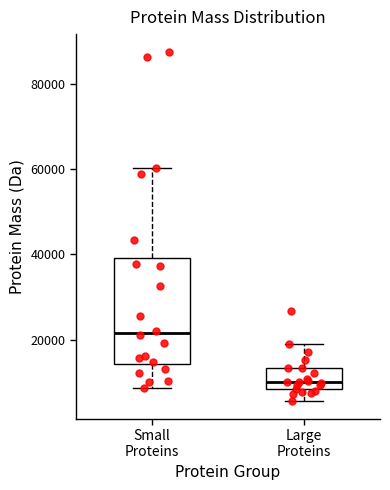

Where does the upper whisker of the box for Large Proteins end on the y-axis? The values are not printed on the chart, so give them approximately, as read against the axis.

18000